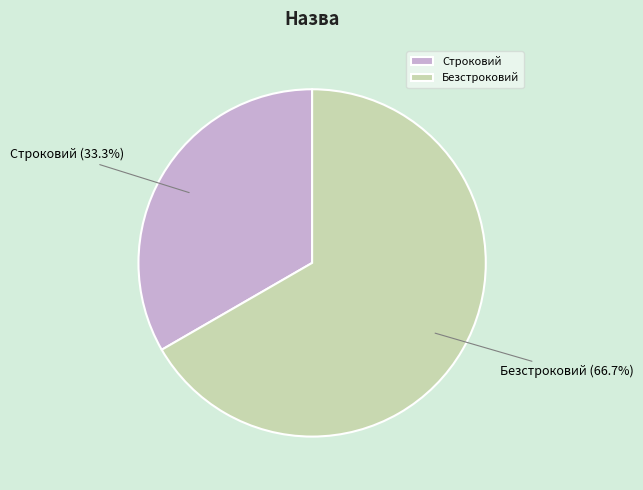

How many slices are in this pie chart?

2